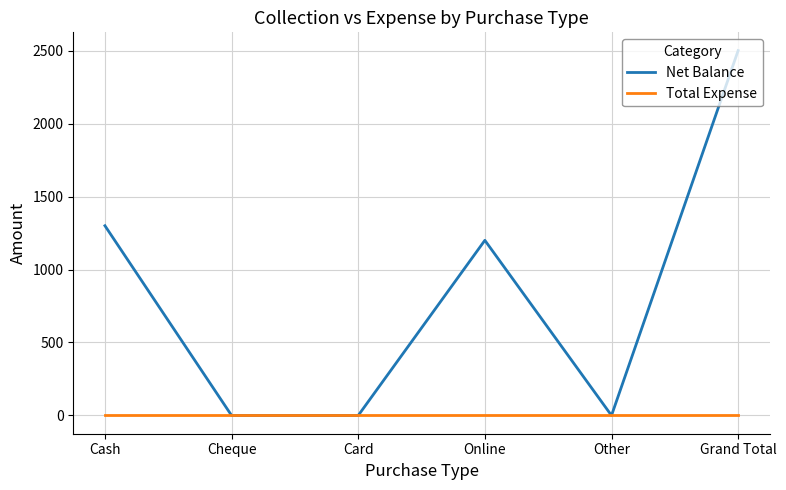

List the series in order of their peak value, highest first.

Net Balance, Total Expense